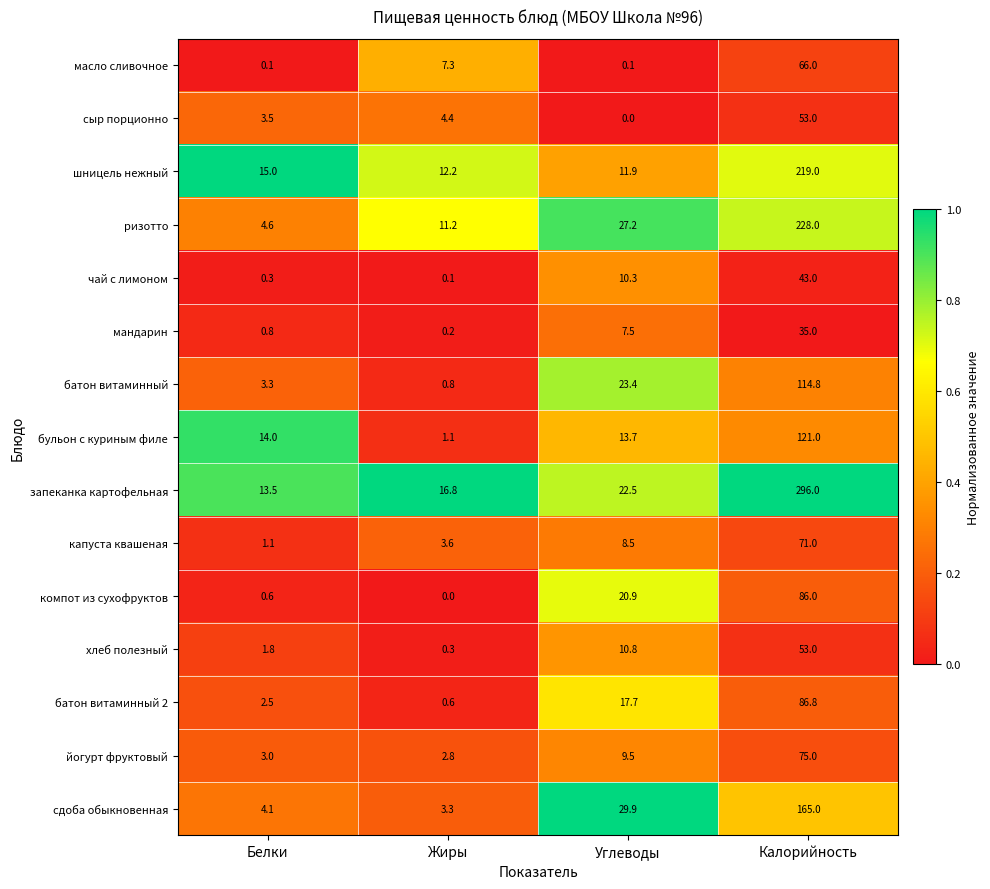

What is the average value of the батон витаминный series?

35.6